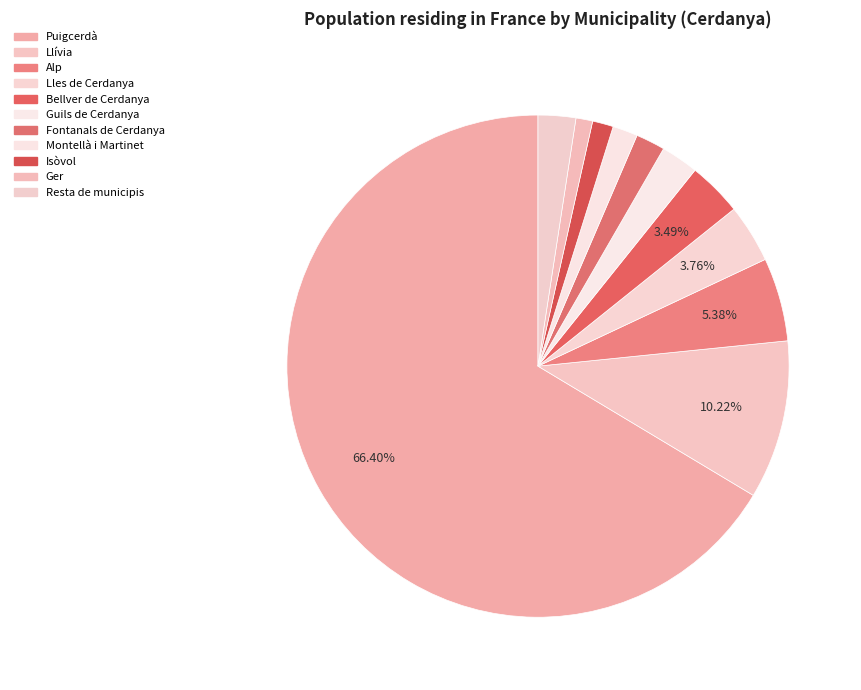

Which slice is the smallest?

Ger